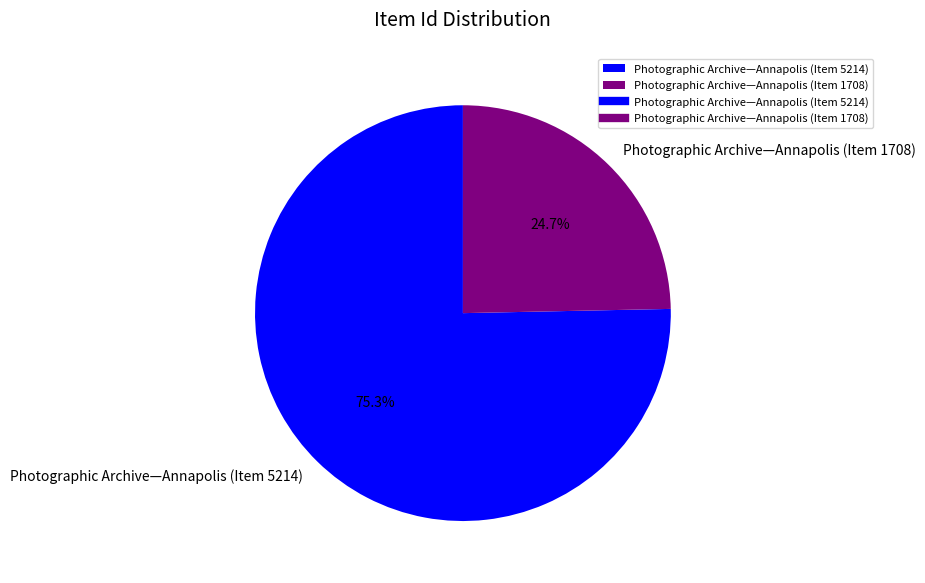

To the nearest percent, what is the combined percentage of Photographic Archive—Annapolis (Item 1708) and Photographic Archive—Annapolis (Item 5214)?

100%